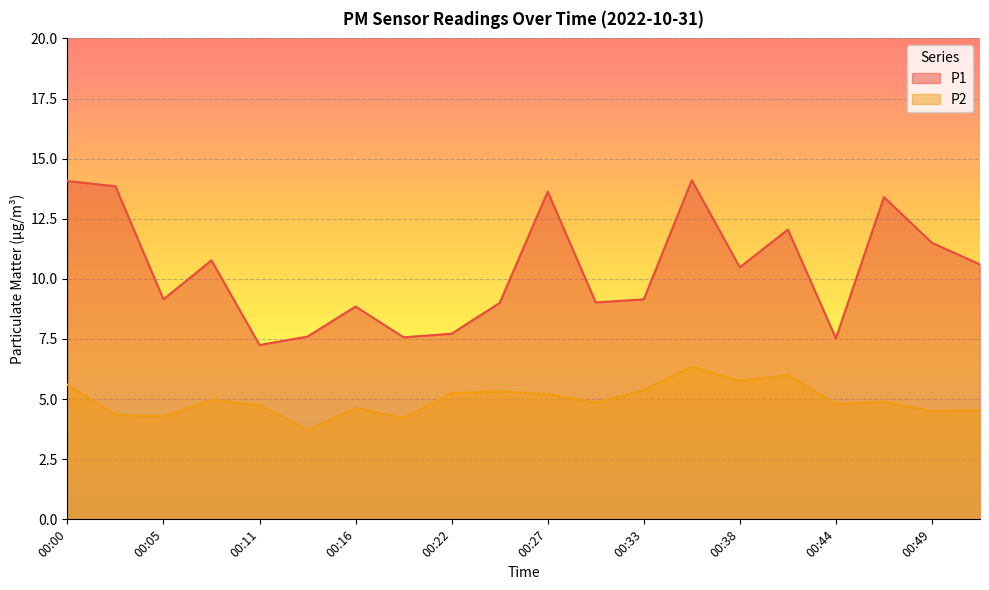

What is the sum of all P2 values?

99.4